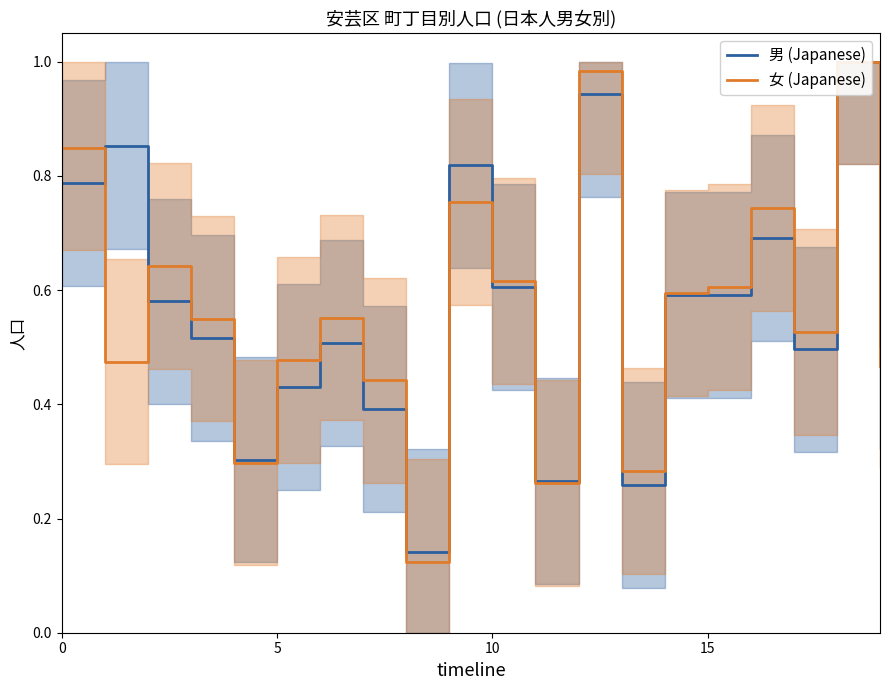

How many series are shown in this chart?

2